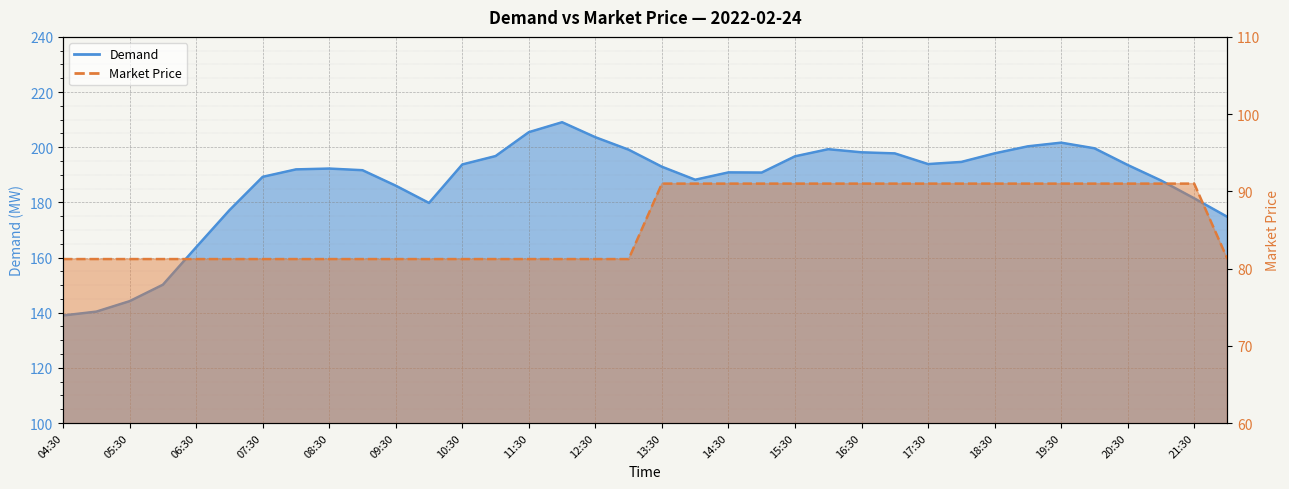

Which series changed the most between 13:00 and 20:30?

Market Price